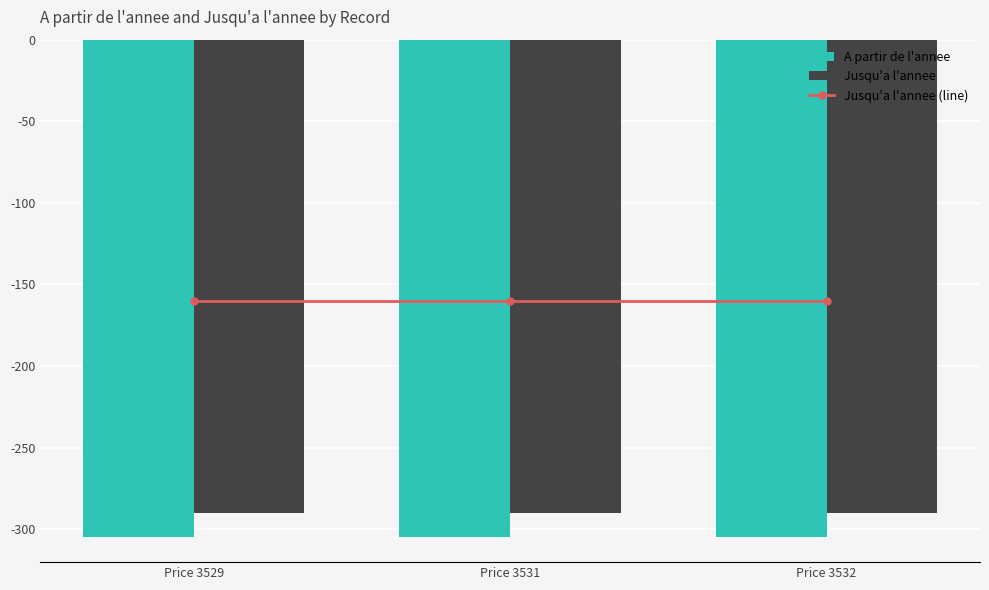

At which label does Jusqu'a l'annee reach its peak?

Price 3529